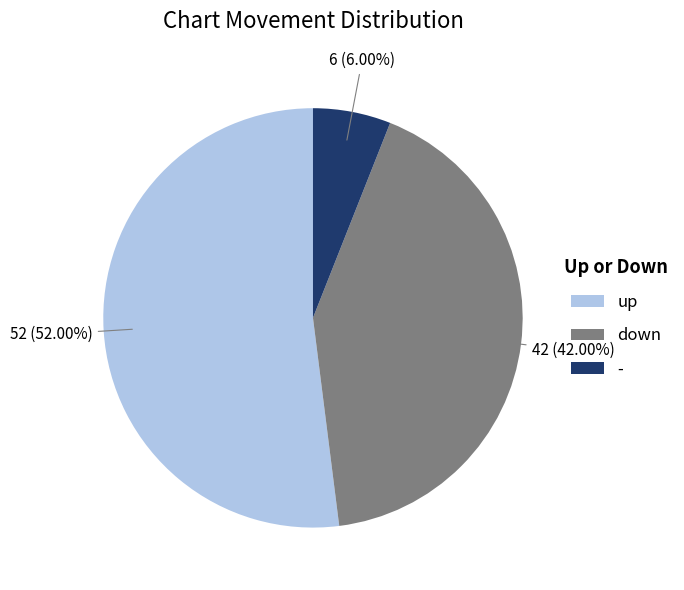

Count the number of slices in the pie.

3